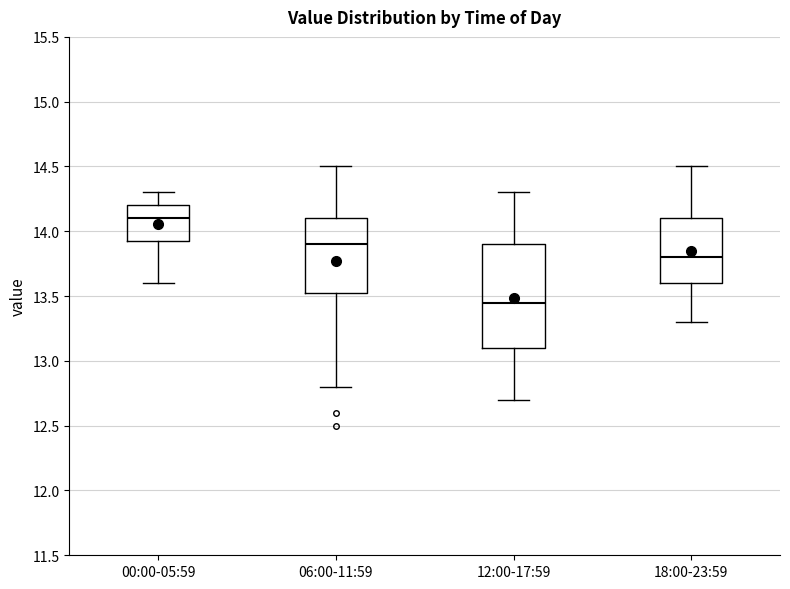

Reading left to right, read every box against the y-axis: the position of its median line, the range the box covers, and the ends of its whiskers. The values are not printed on the chart, so give them approximately, as read against the axis.

00:00-05:59: median 14.10, box 13.95 to 14.20, whiskers 13.60 to 14.30
06:00-11:59: median 13.90, box 13.55 to 14.10, whiskers 12.80 to 14.50
12:00-17:59: median 13.45, box 13.10 to 13.90, whiskers 12.70 to 14.30
18:00-23:59: median 13.80, box 13.60 to 14.10, whiskers 13.30 to 14.50